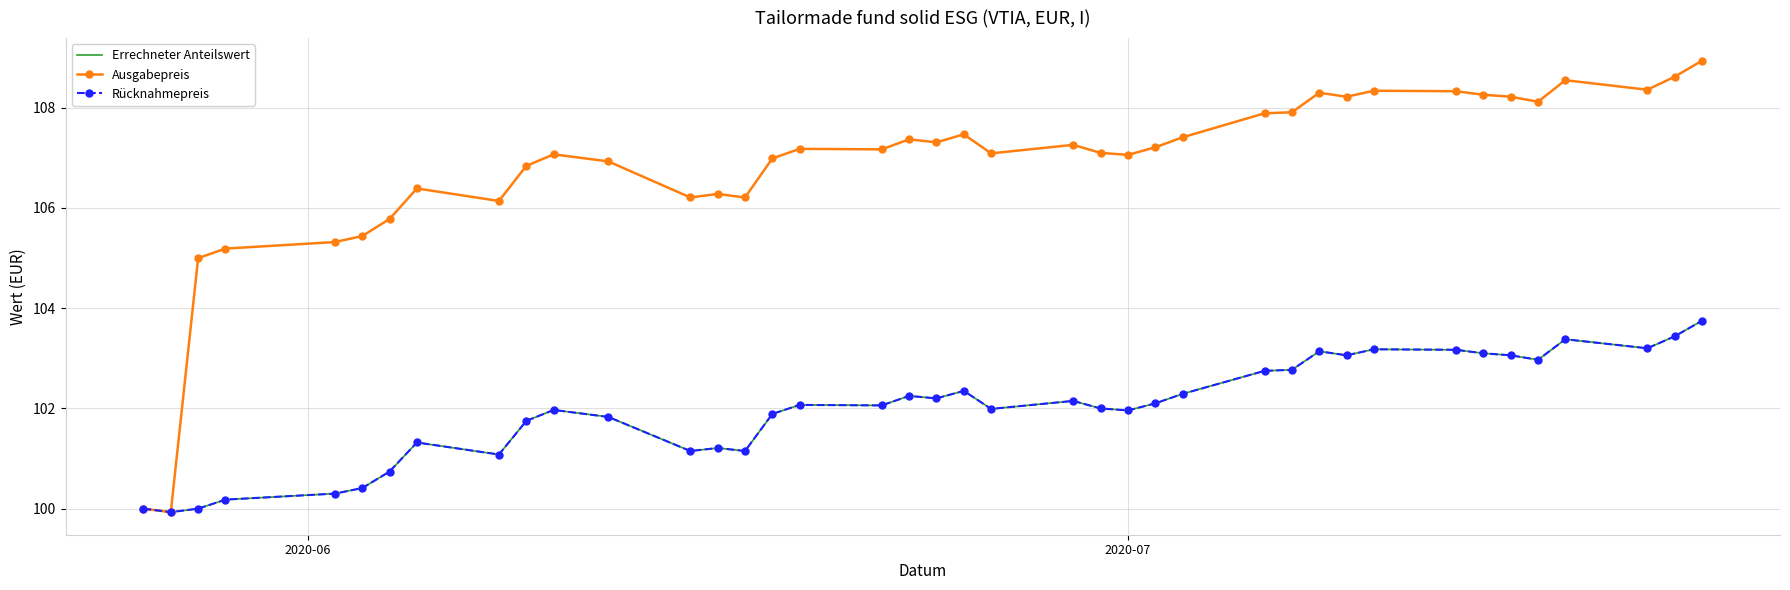

Reading left to right, list all the values displayed in this chart.

Errechneter Anteilswert: 100.0	99.9	100.0	100.2	100.3	100.4	100.7	101.3	101.1	101.8	102.0	101.8	101.2	101.2	101.2	101.9	102.1	102.1	102.2	102.2	102.3	102.0	102.2	102.0	102.0	102.1	102.3	102.8	102.8	103.1	103.1	103.2	103.2	103.1	103.1	103.0	103.4	103.2	103.4	103.8
Ausgabepreis: 100.0	99.9	105.0	105.2	105.3	105.4	105.8	106.4	106.1	106.8	107.1	106.9	106.2	106.3	106.2	107.0	107.2	107.2	107.4	107.3	107.5	107.1	107.3	107.1	107.1	107.2	107.4	107.9	107.9	108.3	108.2	108.3	108.3	108.3	108.2	108.1	108.5	108.4	108.6	108.9
Rücknahmepreis: 100.0	99.9	100.0	100.2	100.3	100.4	100.7	101.3	101.1	101.8	102.0	101.8	101.2	101.2	101.2	101.9	102.1	102.1	102.2	102.2	102.3	102.0	102.2	102.0	102.0	102.1	102.3	102.8	102.8	103.1	103.1	103.2	103.2	103.1	103.1	103.0	103.4	103.2	103.4	103.8